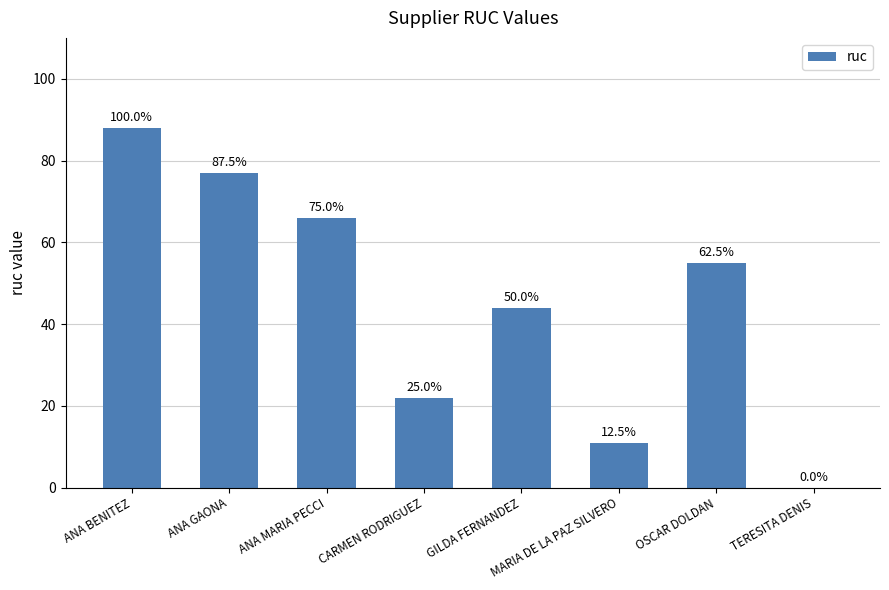

Are the bars horizontal?

No